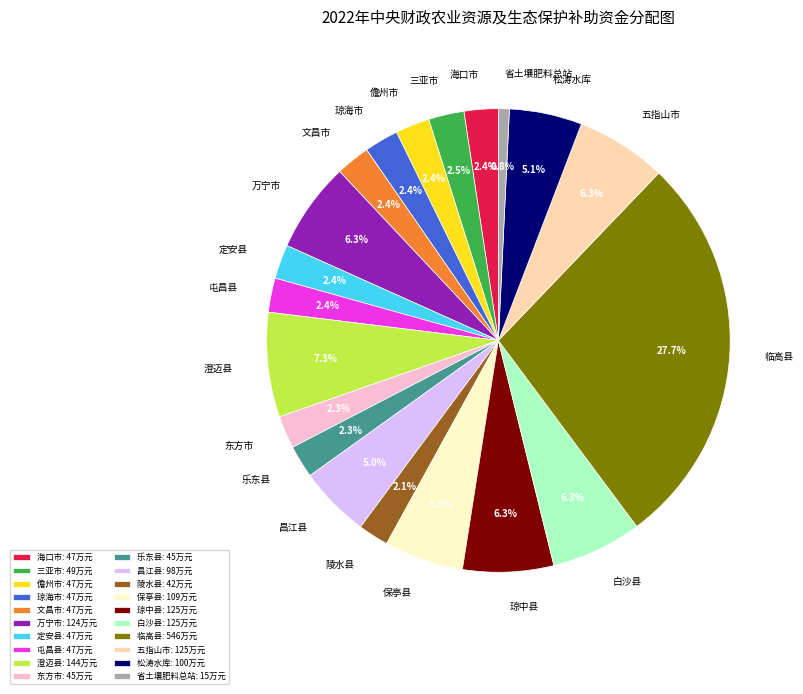

Count the number of slices in the pie.

20